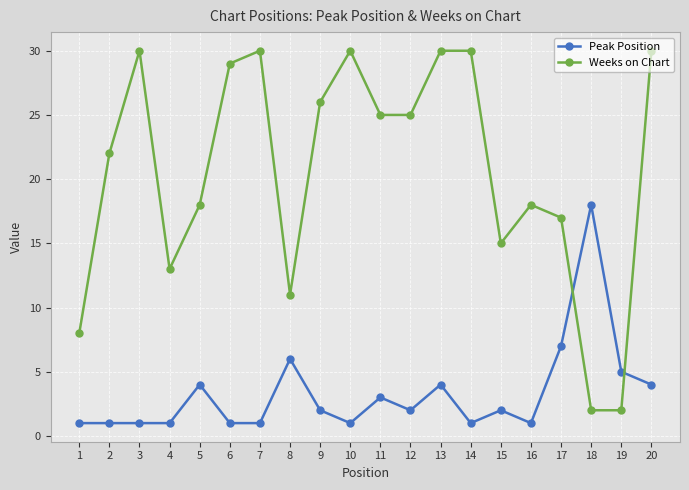

What is the value of the Weeks on Chart point at the 20th from the left?

30